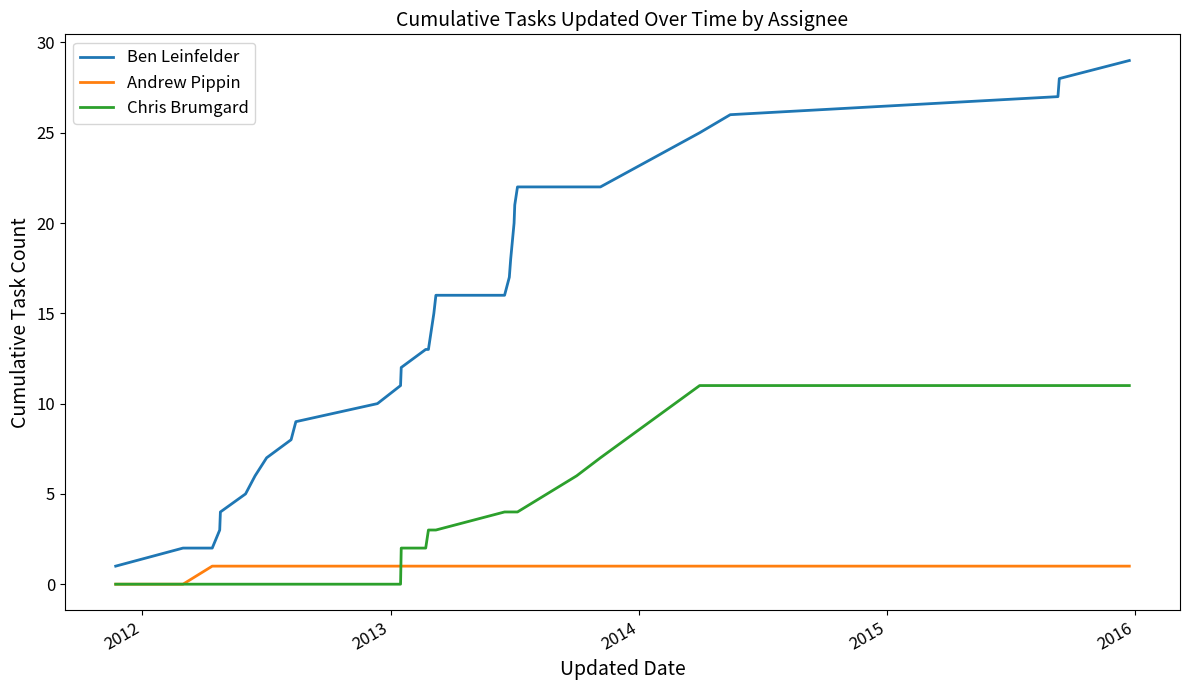

True or false: Ben Leinfelder and Chris Brumgard intersect in this chart.

False